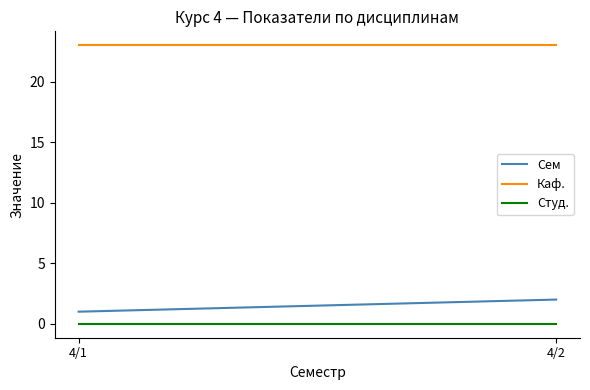

Read the Сем value at 4/2.

2